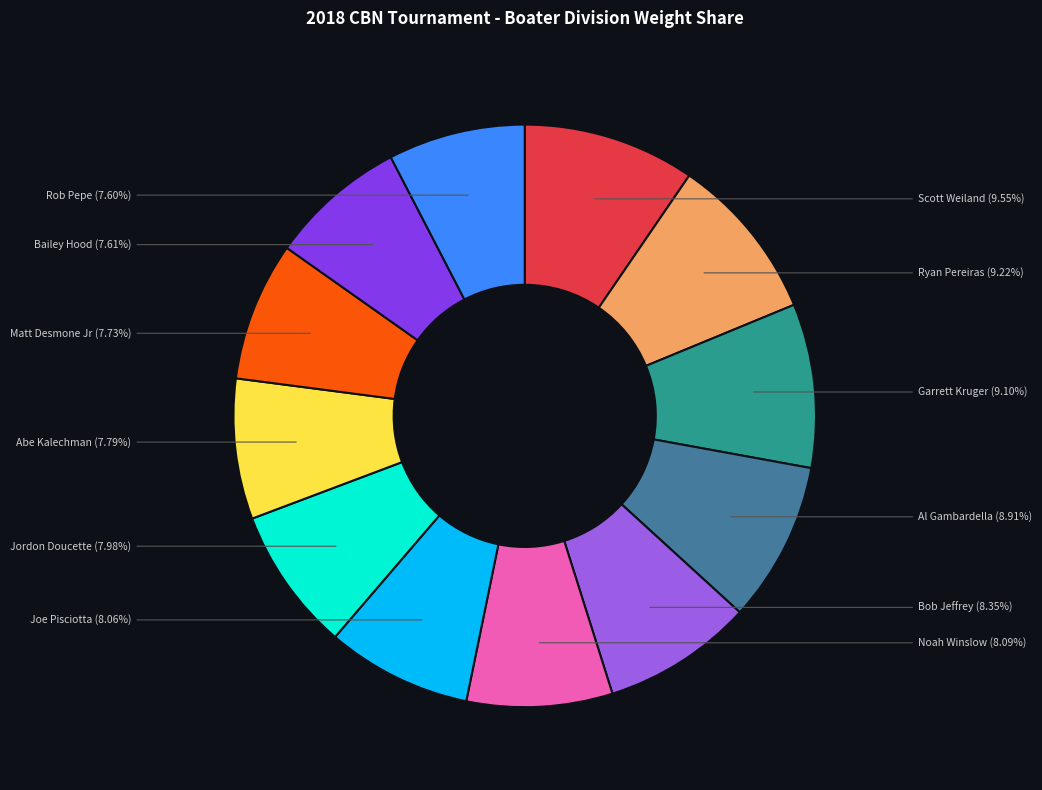

Is there any slice that represents more than half of the pie?

No